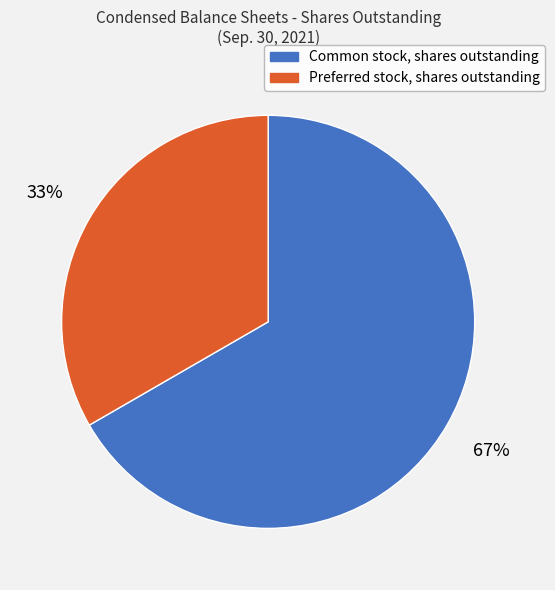

To the nearest percent, what is the average slice percentage?

50%